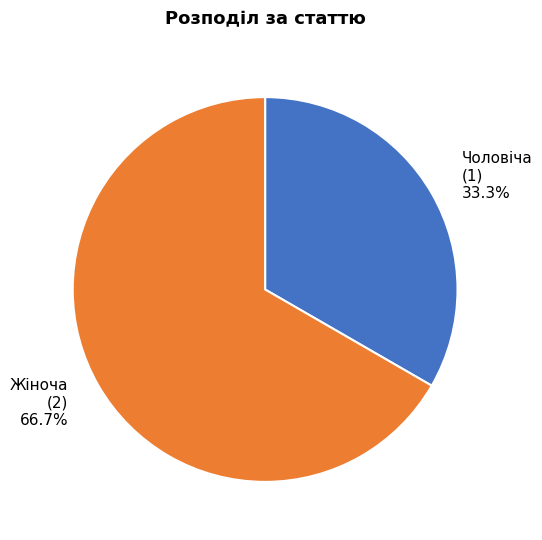

To the nearest percent, what portion does Чоловіча represent?

33%